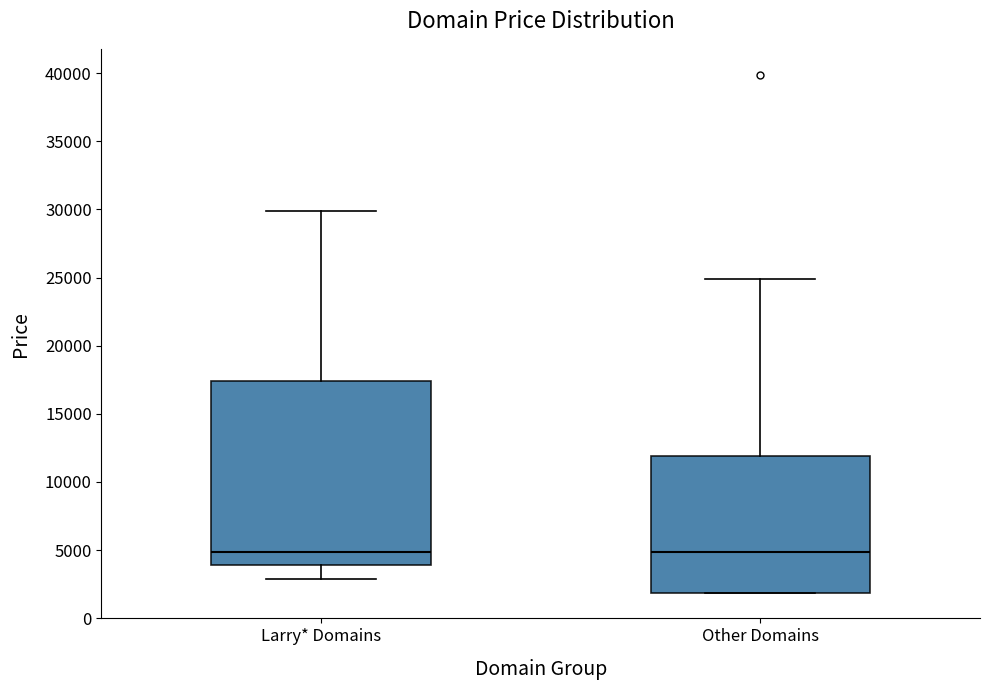

Where does the median line of the box for Larry* Domains sit on the y-axis? The values are not printed on the chart, so give them approximately, as read against the axis.

5000